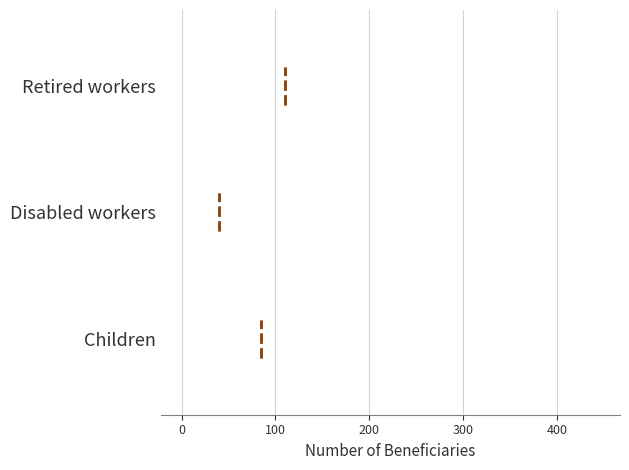

Which box is the widest, from its left edge to its right edge?

Retired workers